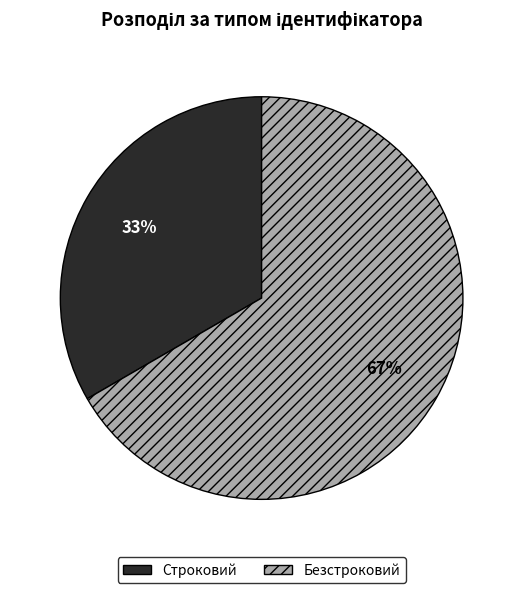

Is it true that Строковий is 33% of the pie?

True